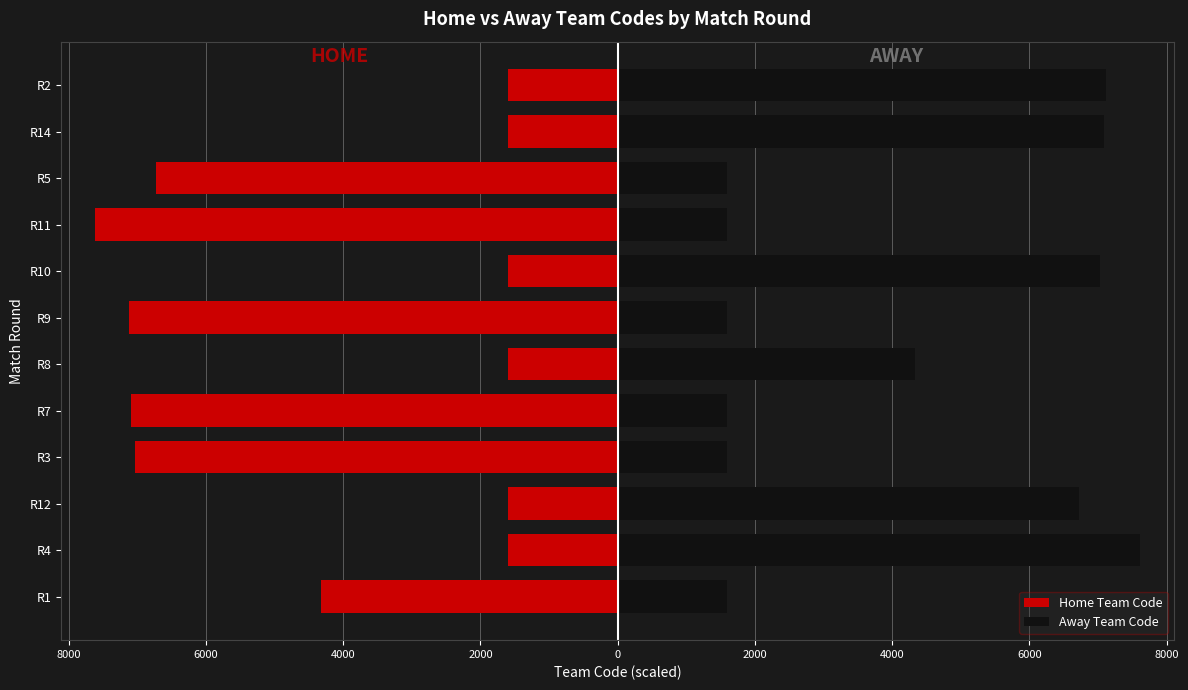

Is it true that Home Team Code equals -22.4 at R11?

False